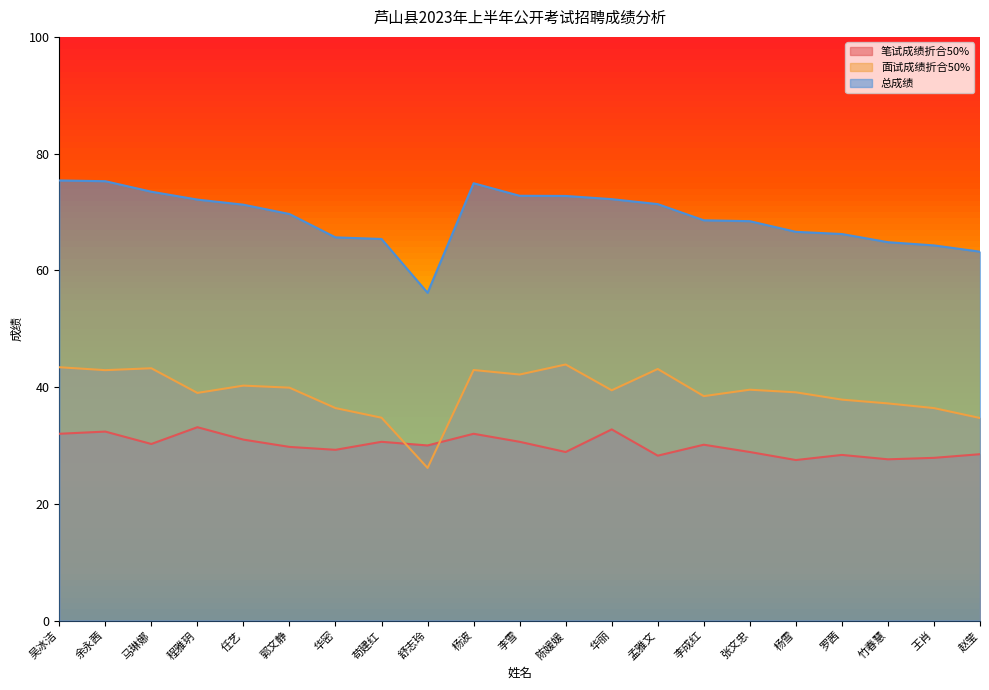

What is the difference between the maximum and minimum values in the 笔试成绩折合50% series?

5.6